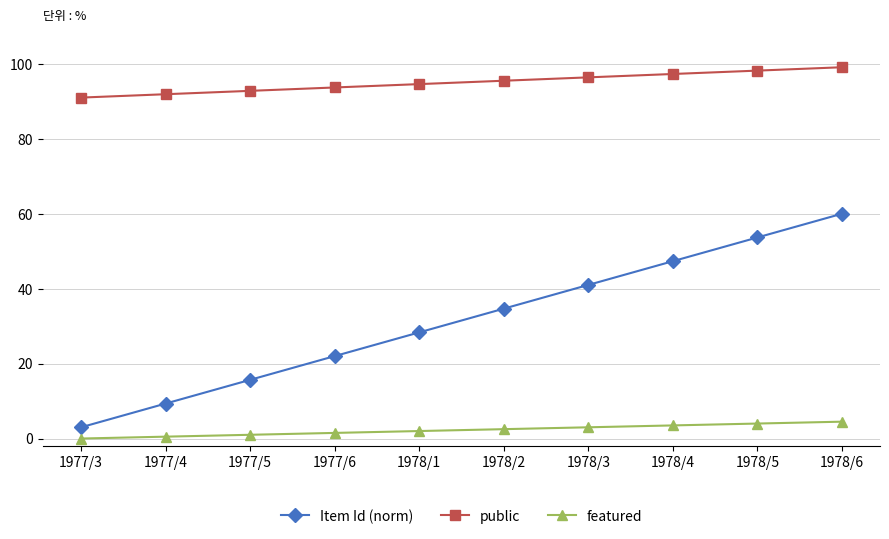

Reading left to right, list all the values displayed in this chart.

Item Id (norm): 1977/3=3.0	1977/4=9.3	1977/5=15.7	1977/6=22.0	1978/1=28.3	1978/2=34.7	1978/3=41.0	1978/4=47.3	1978/5=53.7	1978/6=60.0
public: 1977/3=91.0	1977/4=91.9	1977/5=92.8	1977/6=93.7	1978/1=94.6	1978/2=95.5	1978/3=96.4	1978/4=97.3	1978/5=98.2	1978/6=99.1
featured: 1977/3=0.0	1977/4=0.5	1977/5=1.0	1977/6=1.5	1978/1=2.0	1978/2=2.5	1978/3=3.0	1978/4=3.5	1978/5=4.0	1978/6=4.5